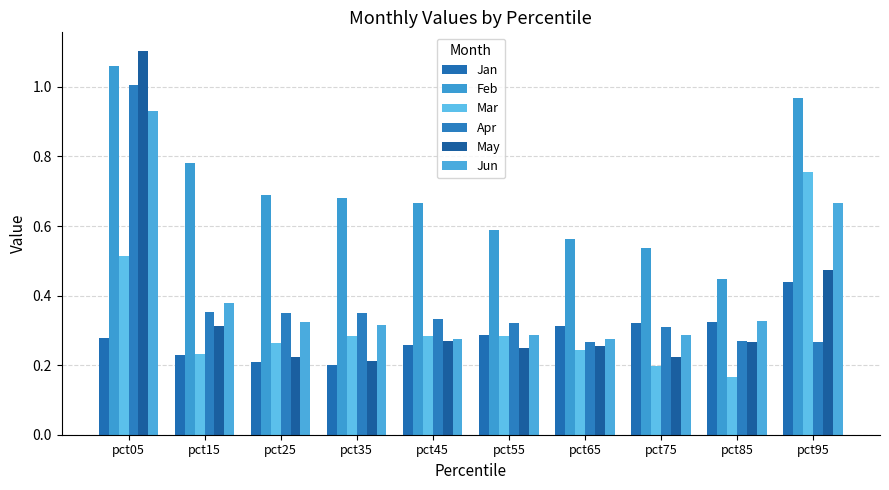

True or false: Apr has a value of 0.3 at pct45.

True